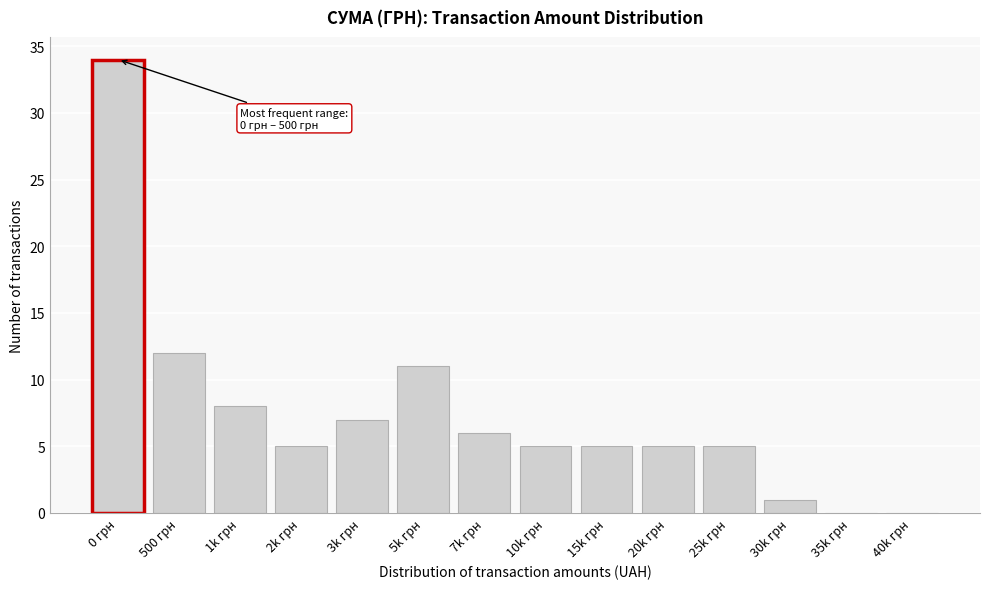

Reading right to left, extract all data points from this chart.

40k грн=0	35k грн=0	30k грн=1	25k грн=5	20k грн=5	15k грн=5	10k грн=5	7k грн=6	5k грн=11	3k грн=7	2k грн=5	1k грн=8	500 грн=12	0 грн=34